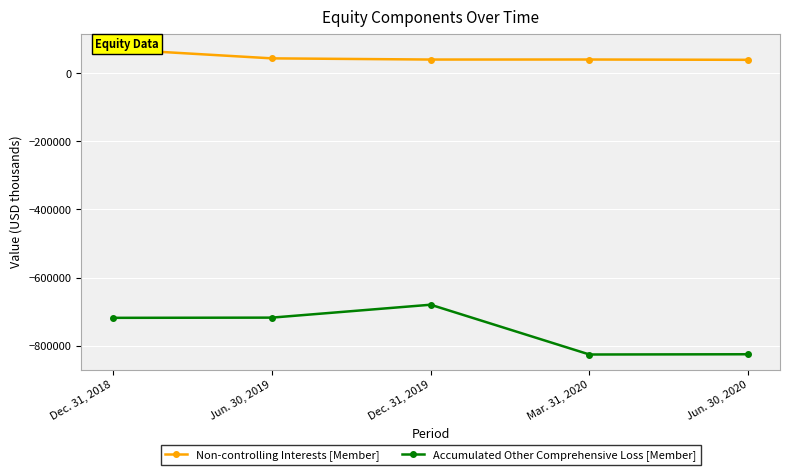

What is the sum of all Accumulated Other Comprehensive Loss [Member] values?

-3766907